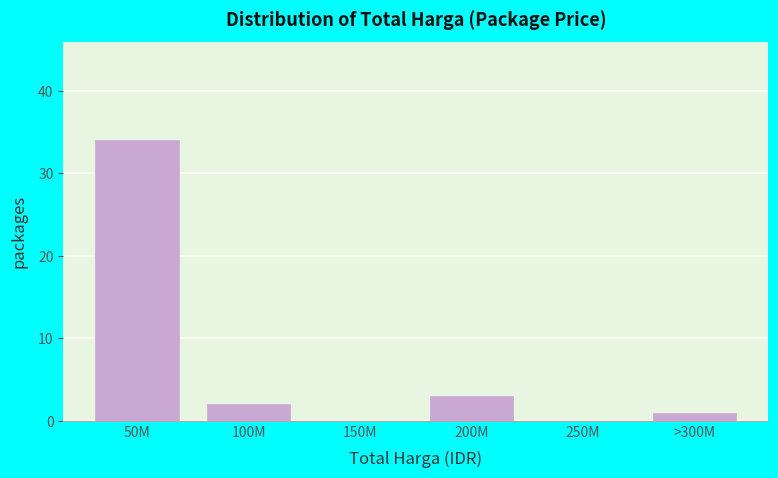

Reading left to right, transcribe all the data shown in this chart.

50M=34	100M=2	150M=0	200M=3	250M=0	>300M=1